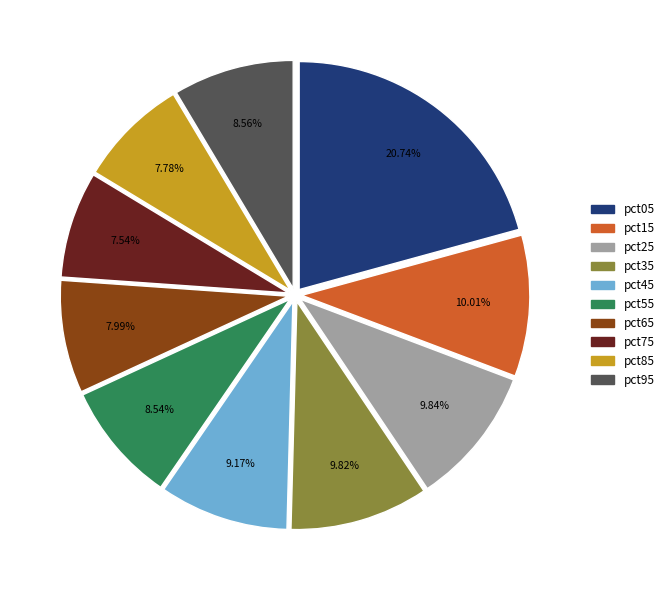

What percentage do pct75 and pct85 together represent?

15.3%